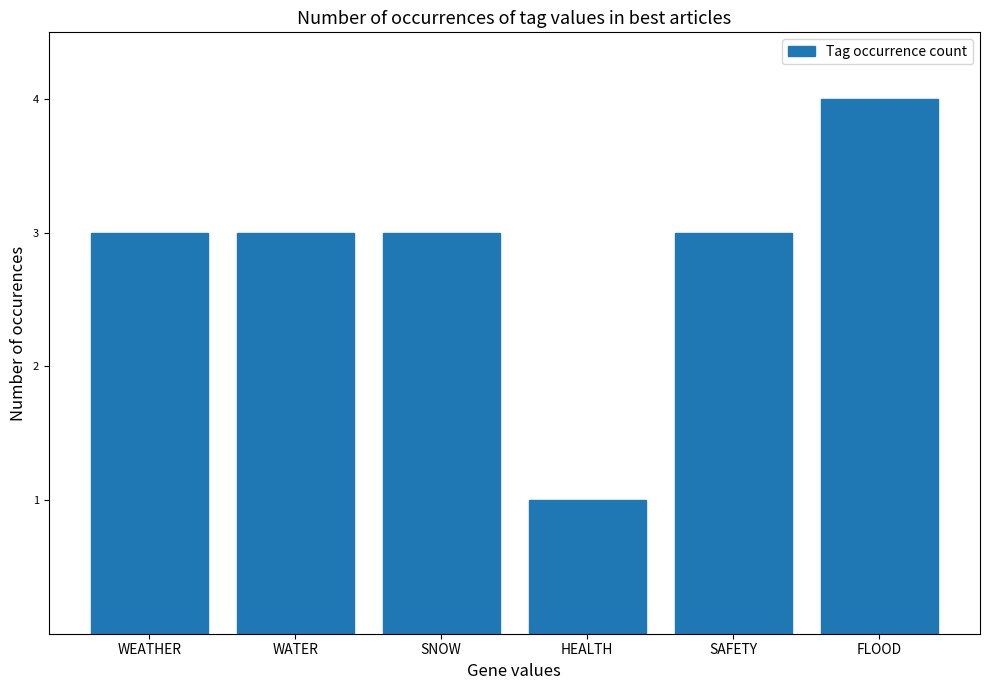

What is the approximate value at WATER?

3